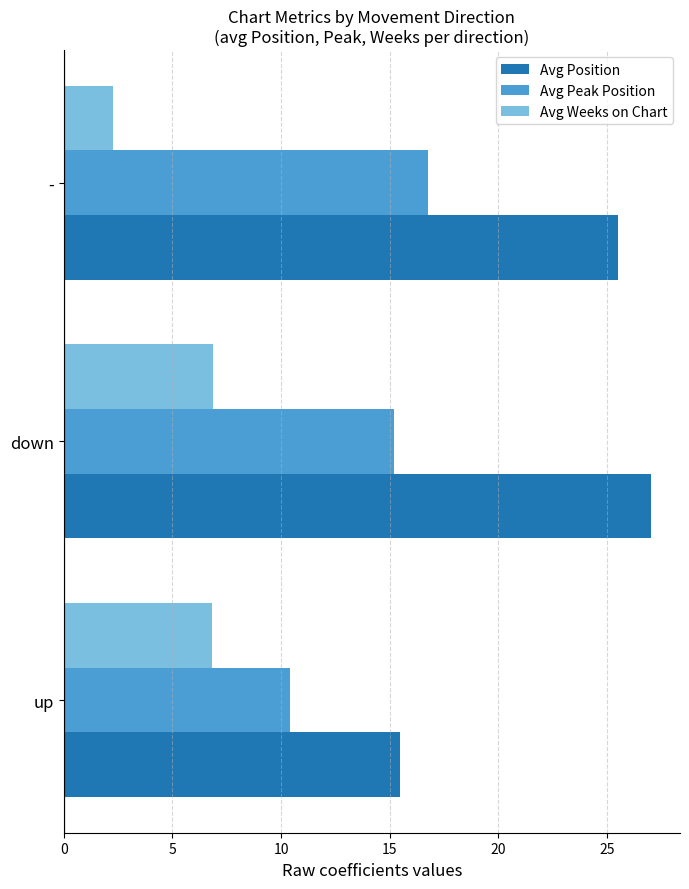

What is the highest value of the Avg Weeks on Chart series?

6.9